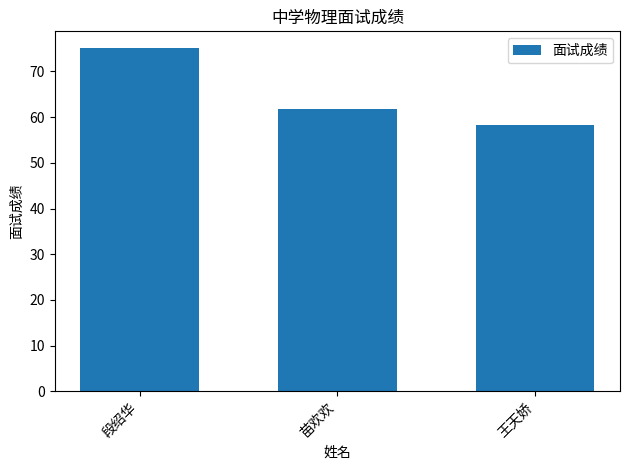

What is the greatest value displayed?

75.0